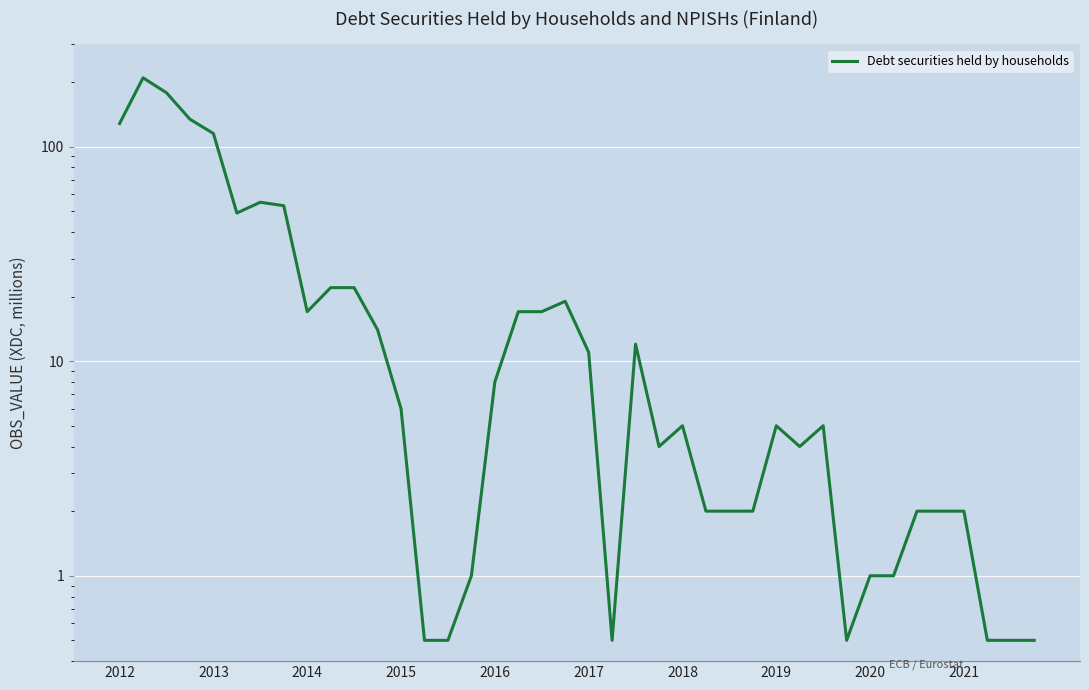

Which has a higher value, 30 or 2013?

2013